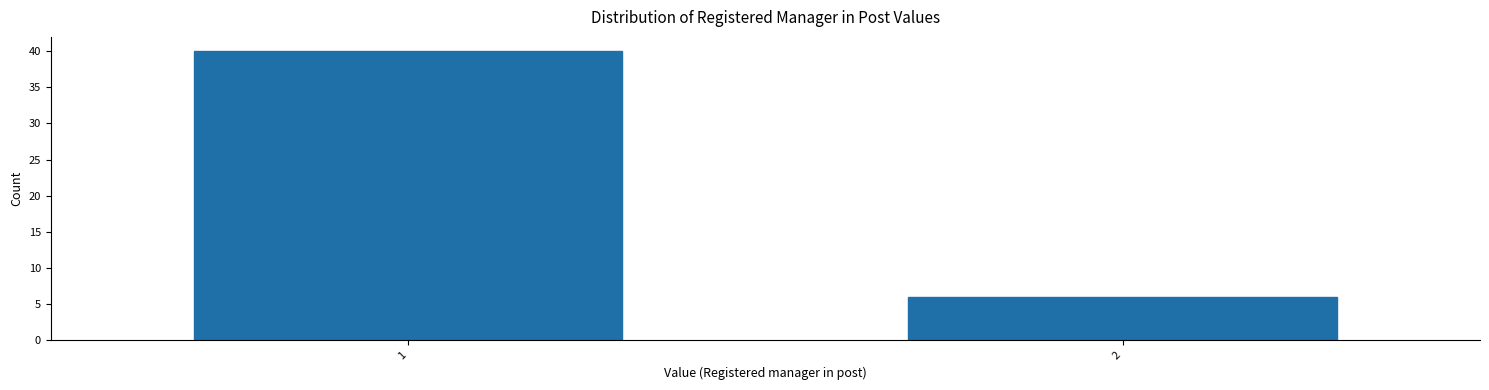

Reading left to right, transcribe all the data shown in this chart.

1=40	2=6